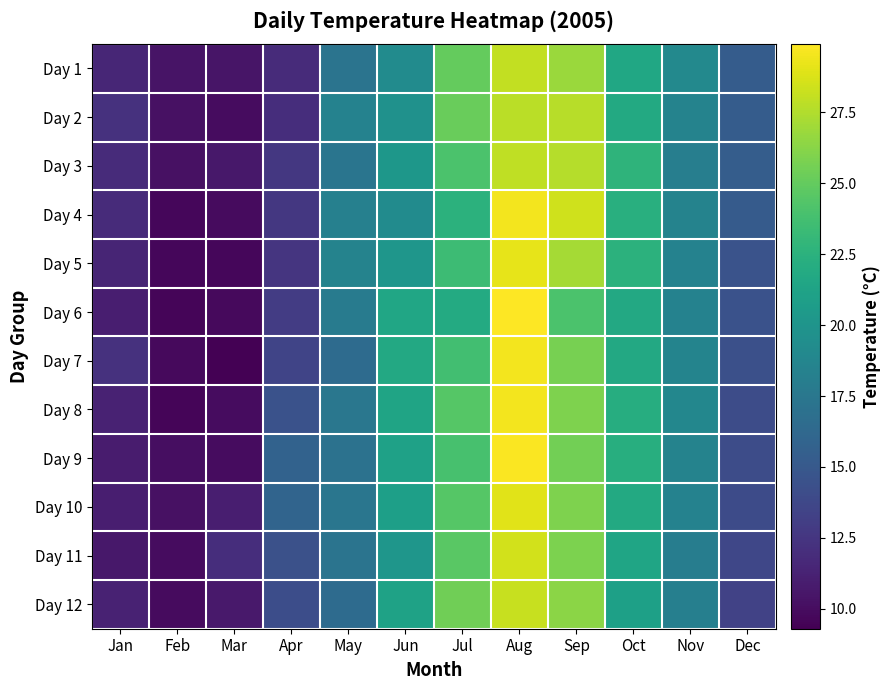

Which category has the highest value across all series?

Aug